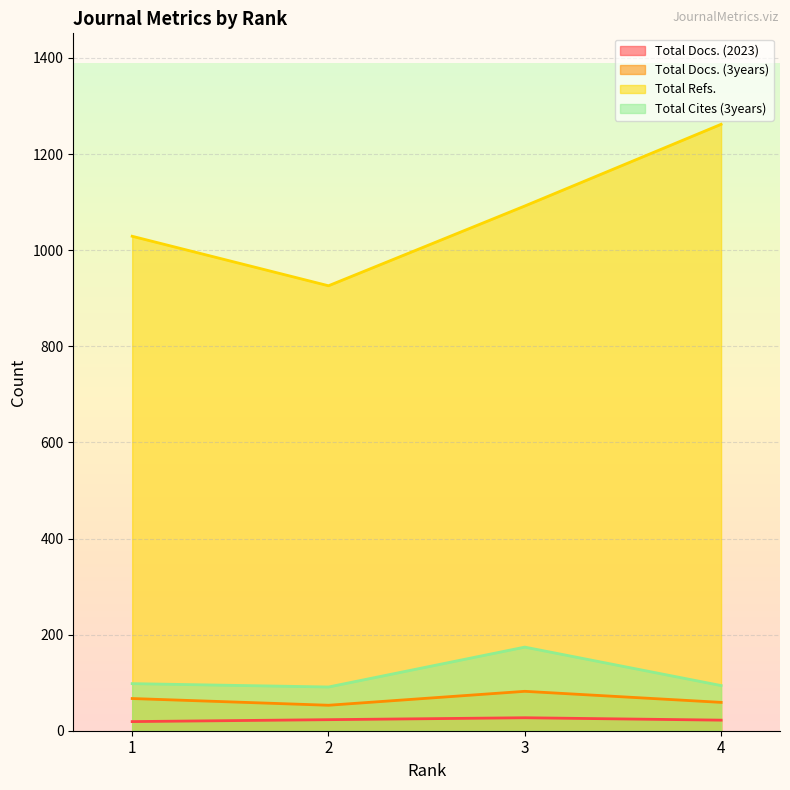

How many lines are shown in the chart?

4